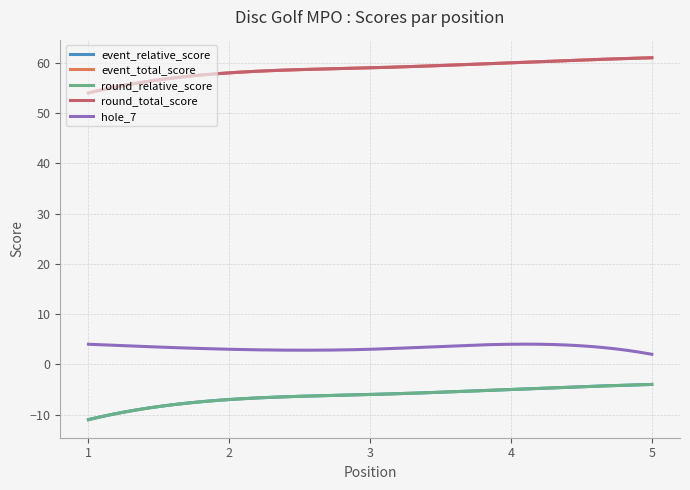

What is the value of the round_relative_score point at the 3rd from the left?

-6